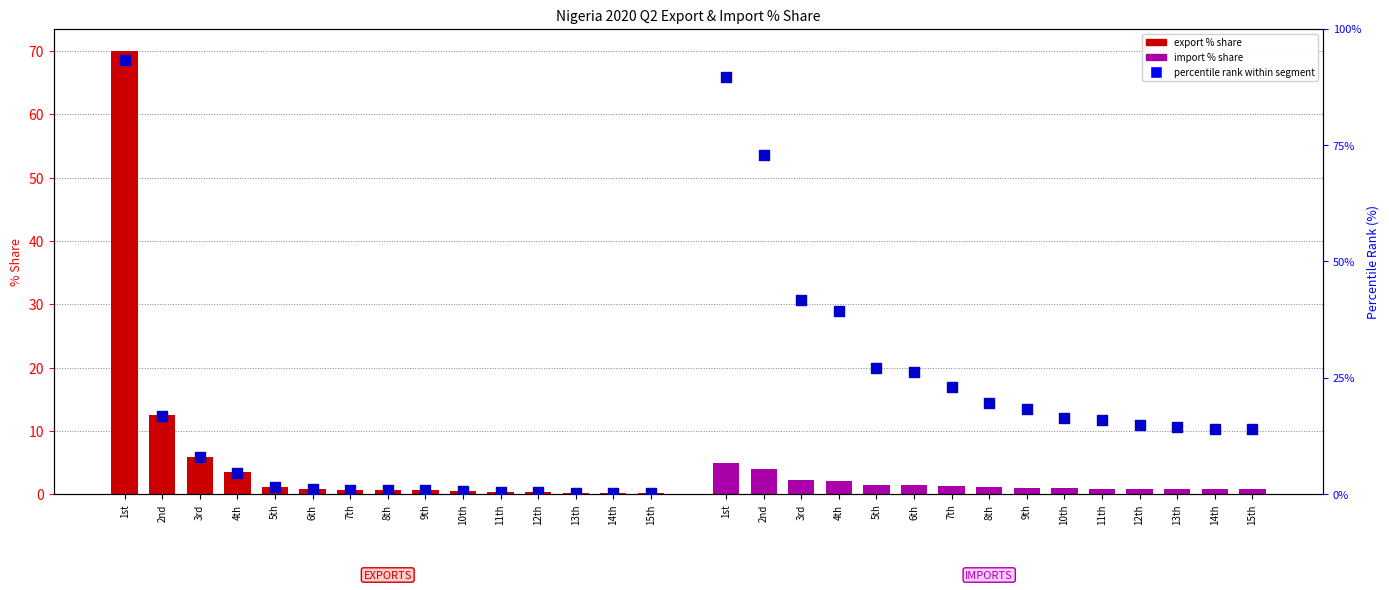

At how many categories does at least one series exceed 37?

1